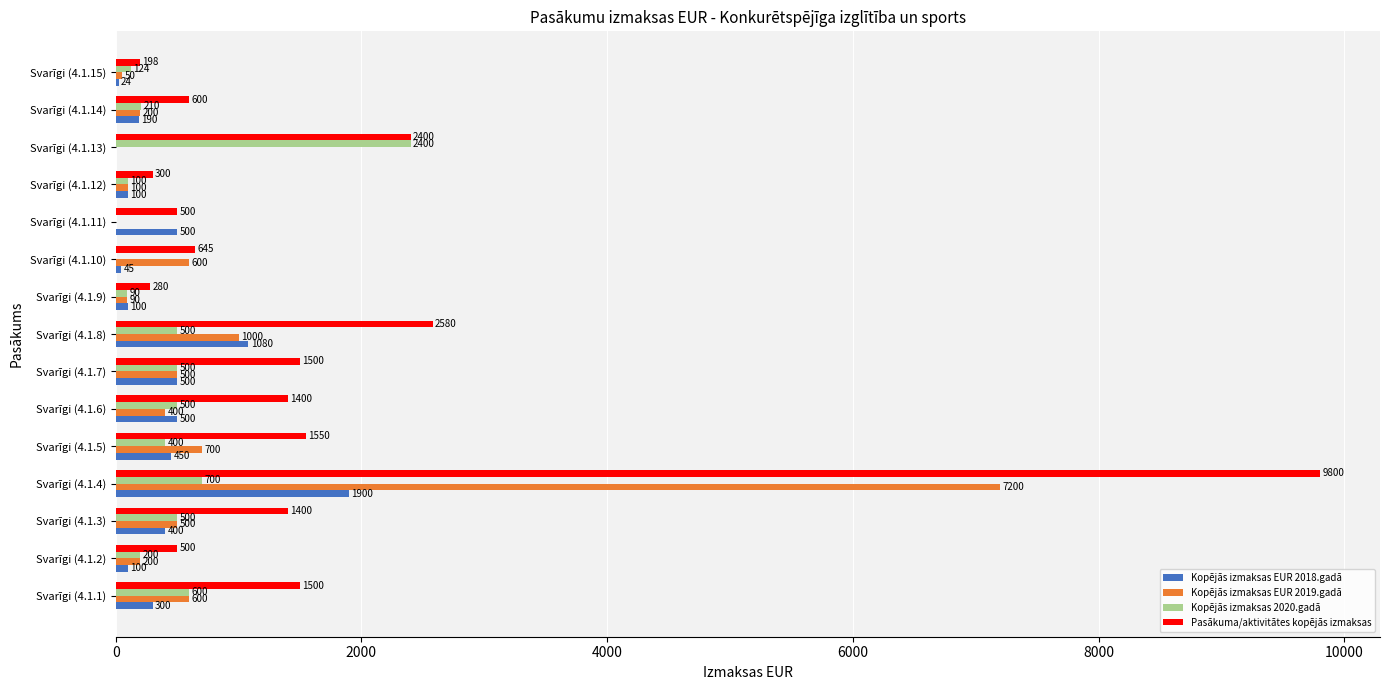

Which series has the widest spread of values?

Pasākuma/aktivitātes kopējās izmaksas